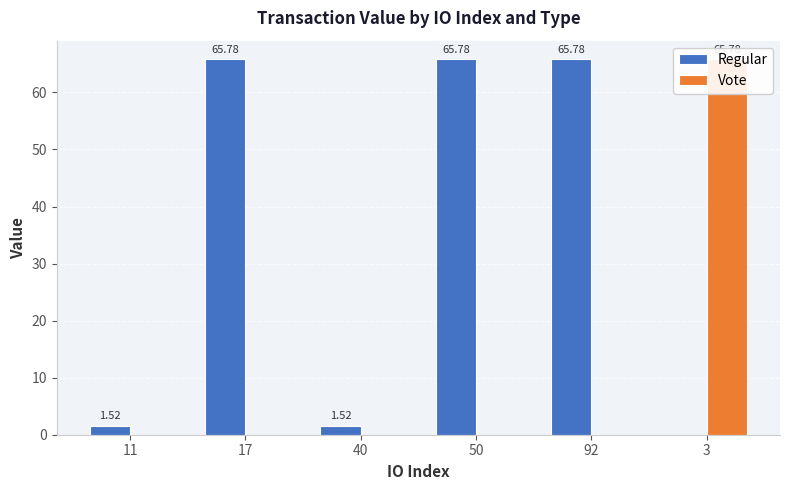

What is the sum of all Regular values?

200.4